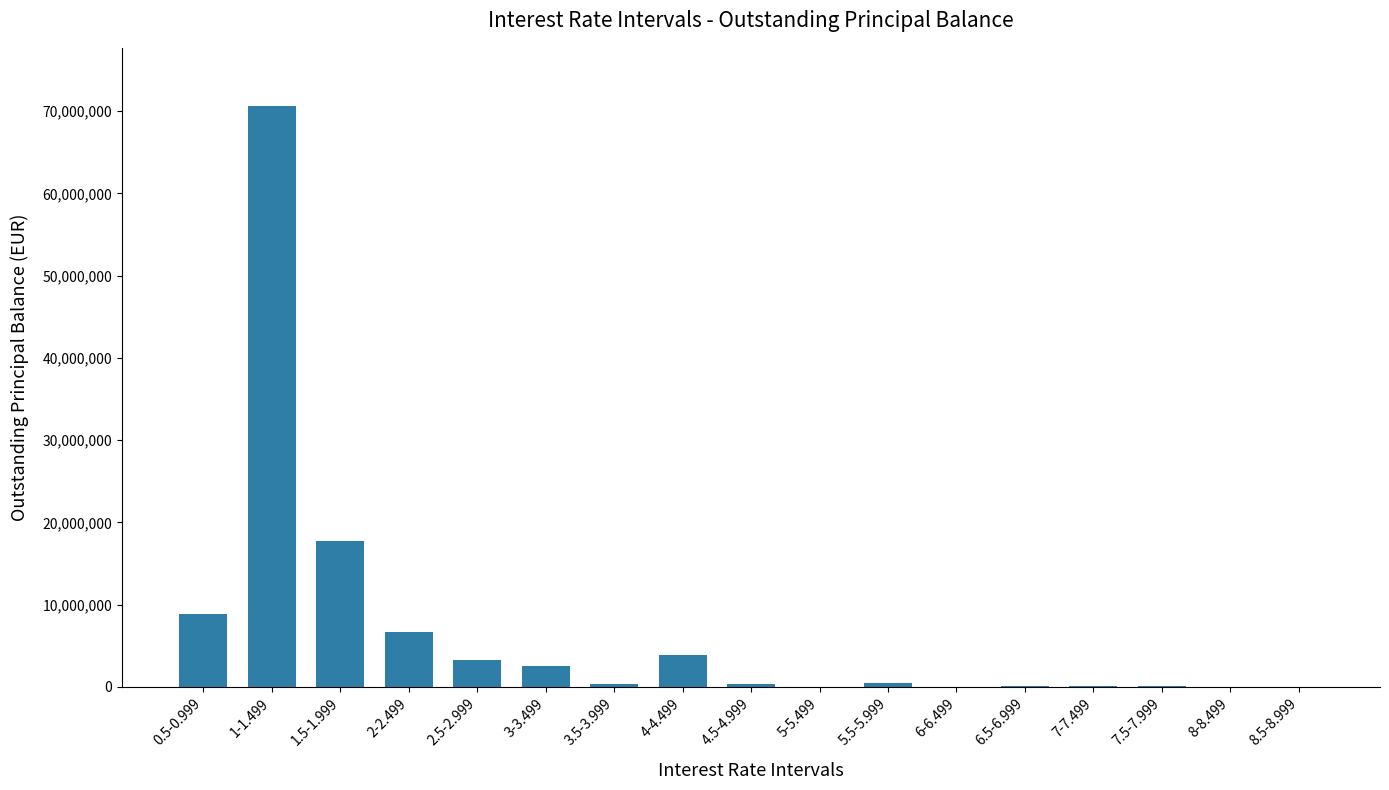

Are the bars grouped side by side (vs. stacked)?

No